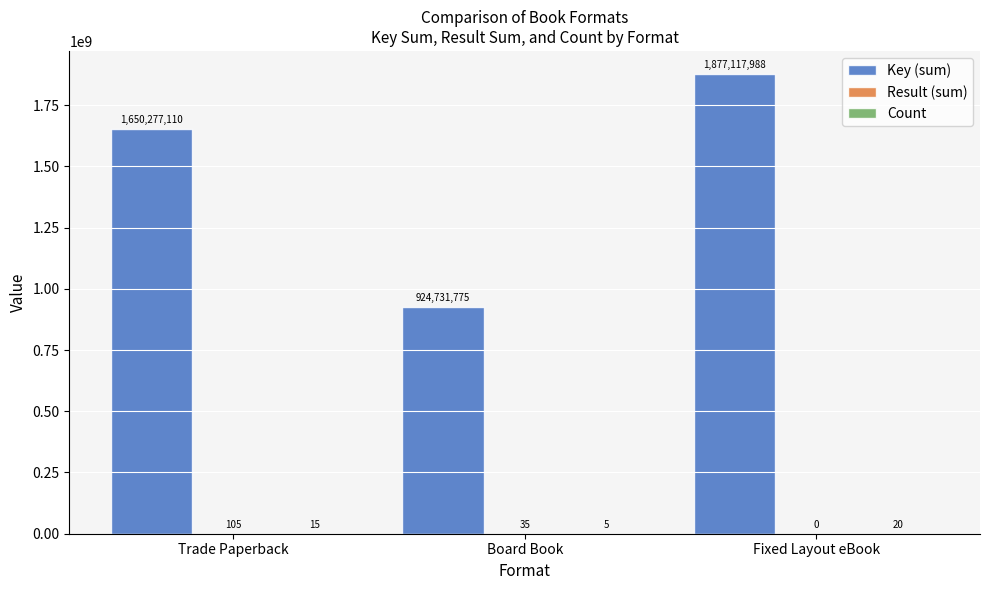

The value of Key (sum) at Trade Paperback is 1650277110. True or false?

True